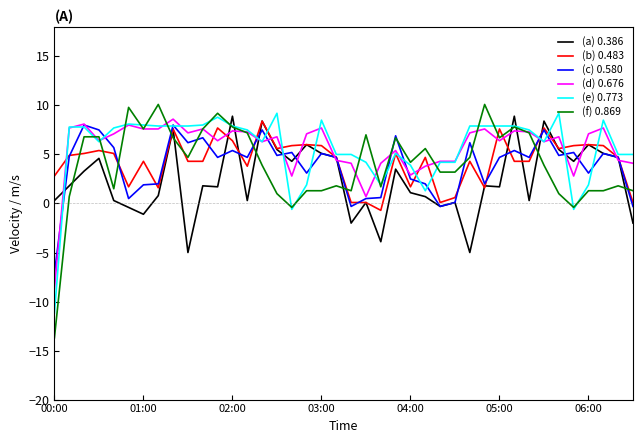

Which series has the largest range (max minus min)?

(f) 0.869